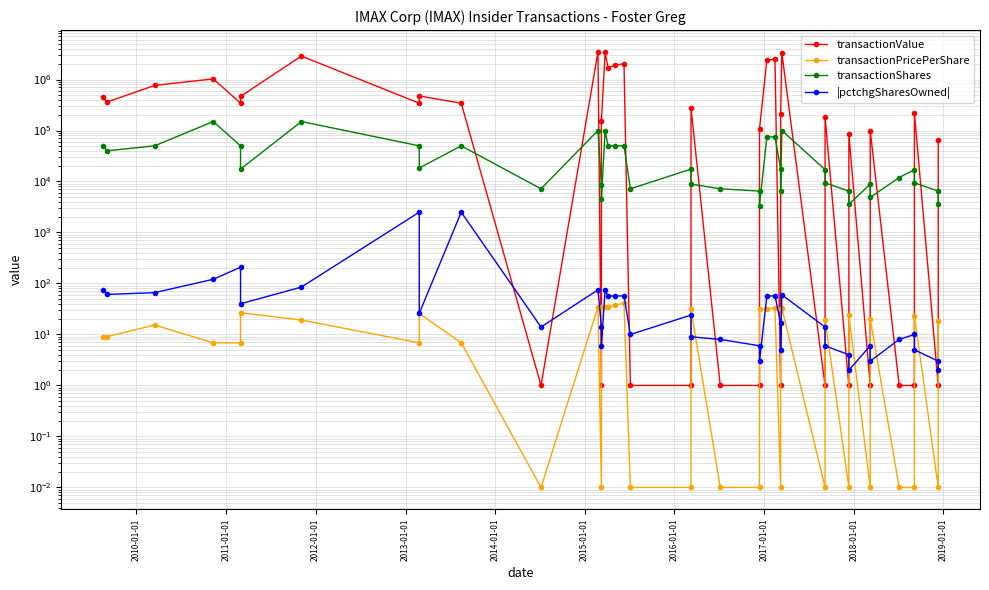

How many interior local peaks does the |pctchgSharesOwned| series have?

9